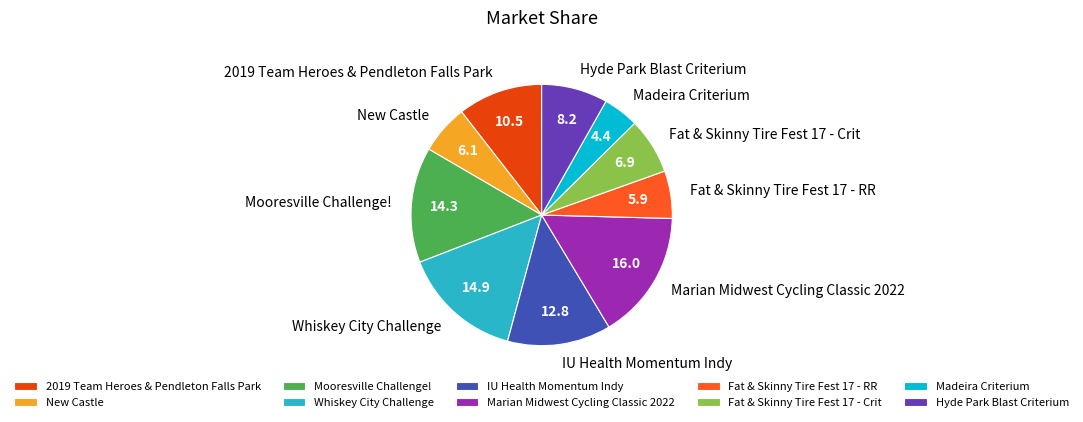

Is there any slice that represents more than half of the pie?

No